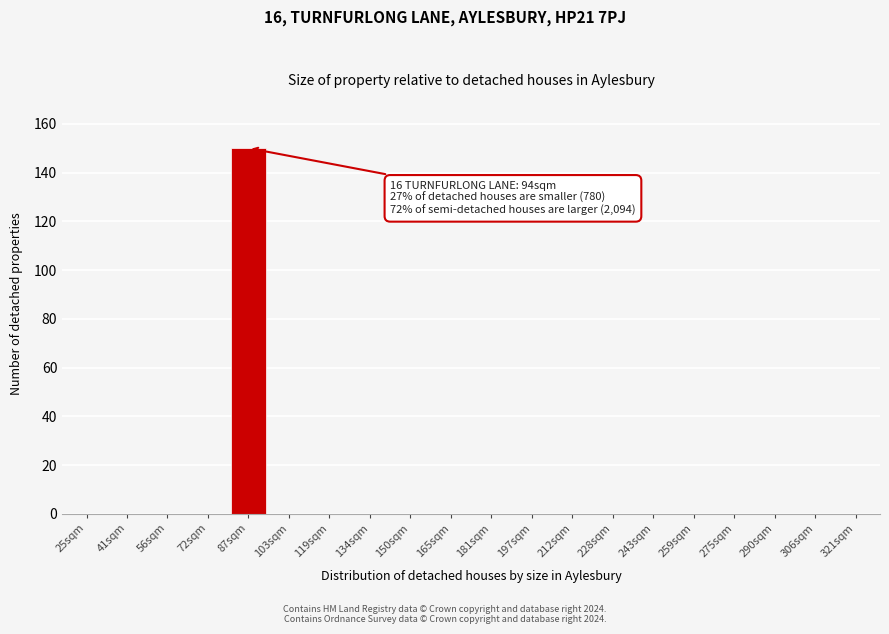

Reading right to left, transcribe all the data shown in this chart.

321sqm=0	306sqm=0	290sqm=0	275sqm=0	259sqm=0	243sqm=0	228sqm=0	212sqm=0	197sqm=0	181sqm=0	165sqm=0	150sqm=0	134sqm=0	119sqm=0	103sqm=0	87sqm=150	72sqm=0	56sqm=0	41sqm=0	25sqm=0